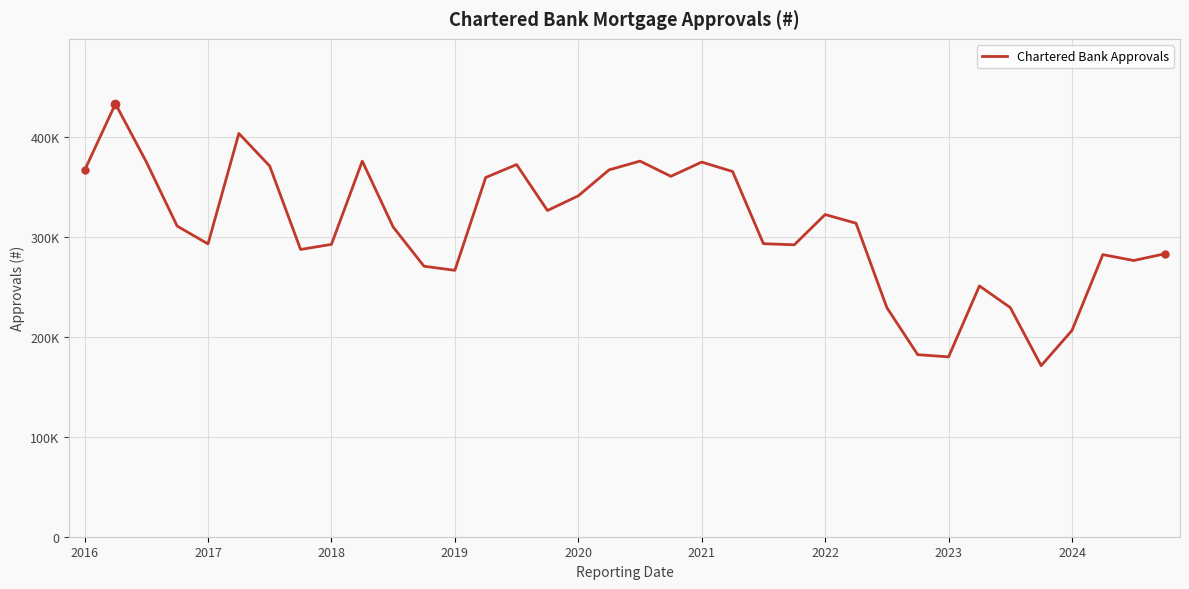

What is the greatest value displayed?

432747